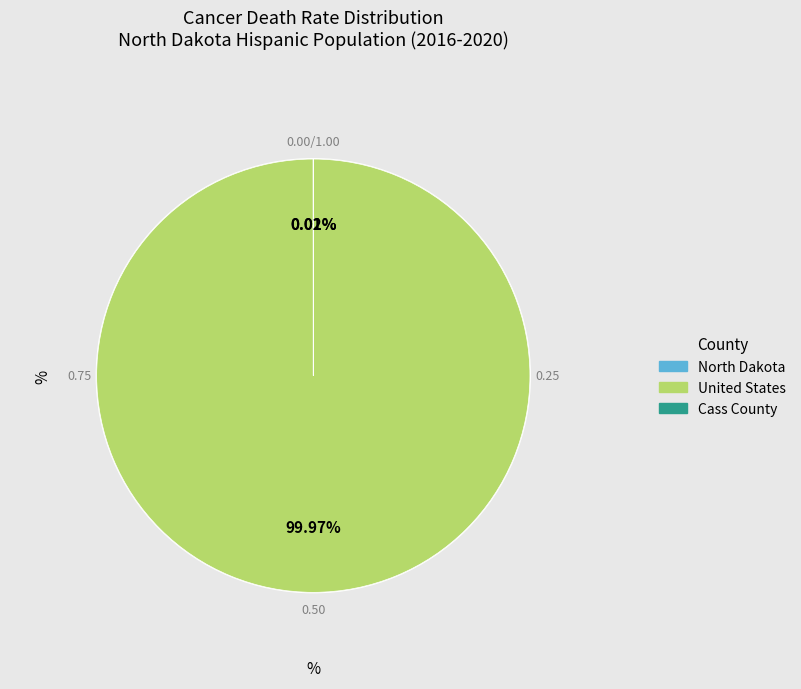

Which slice is the largest?

United States